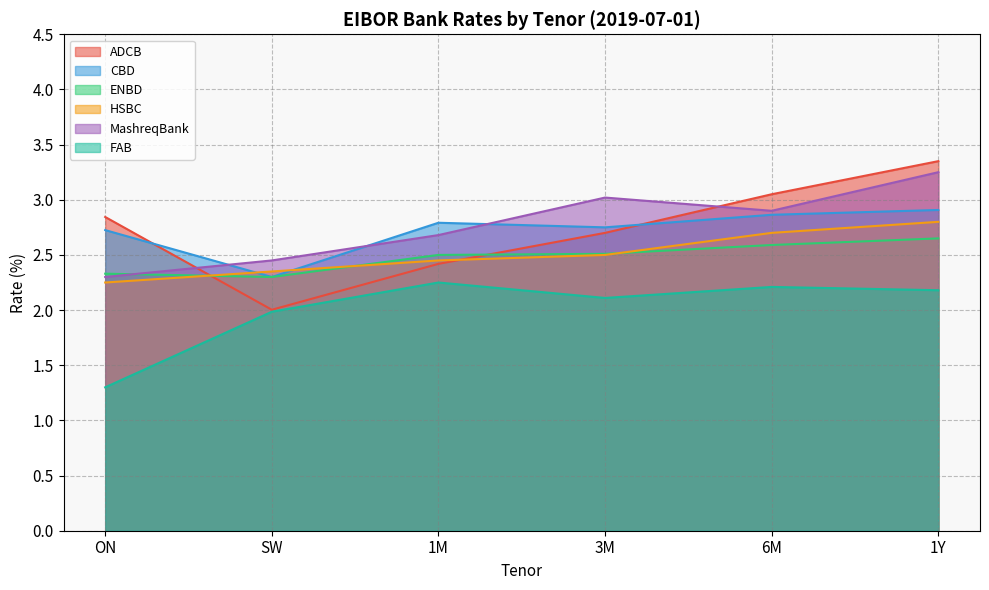

What is the approximate value of HSBC at 1M?

2.5